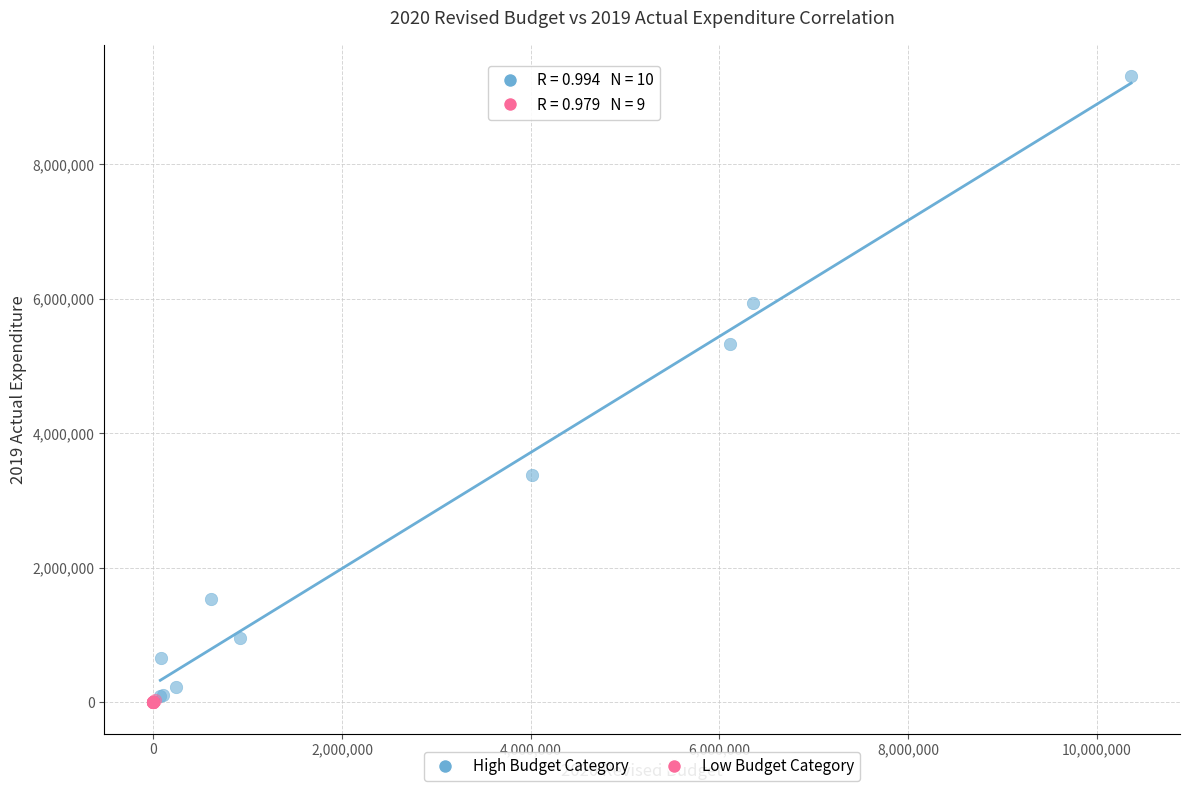

Which series has the largest Y range (max minus min)?

High Budget Category